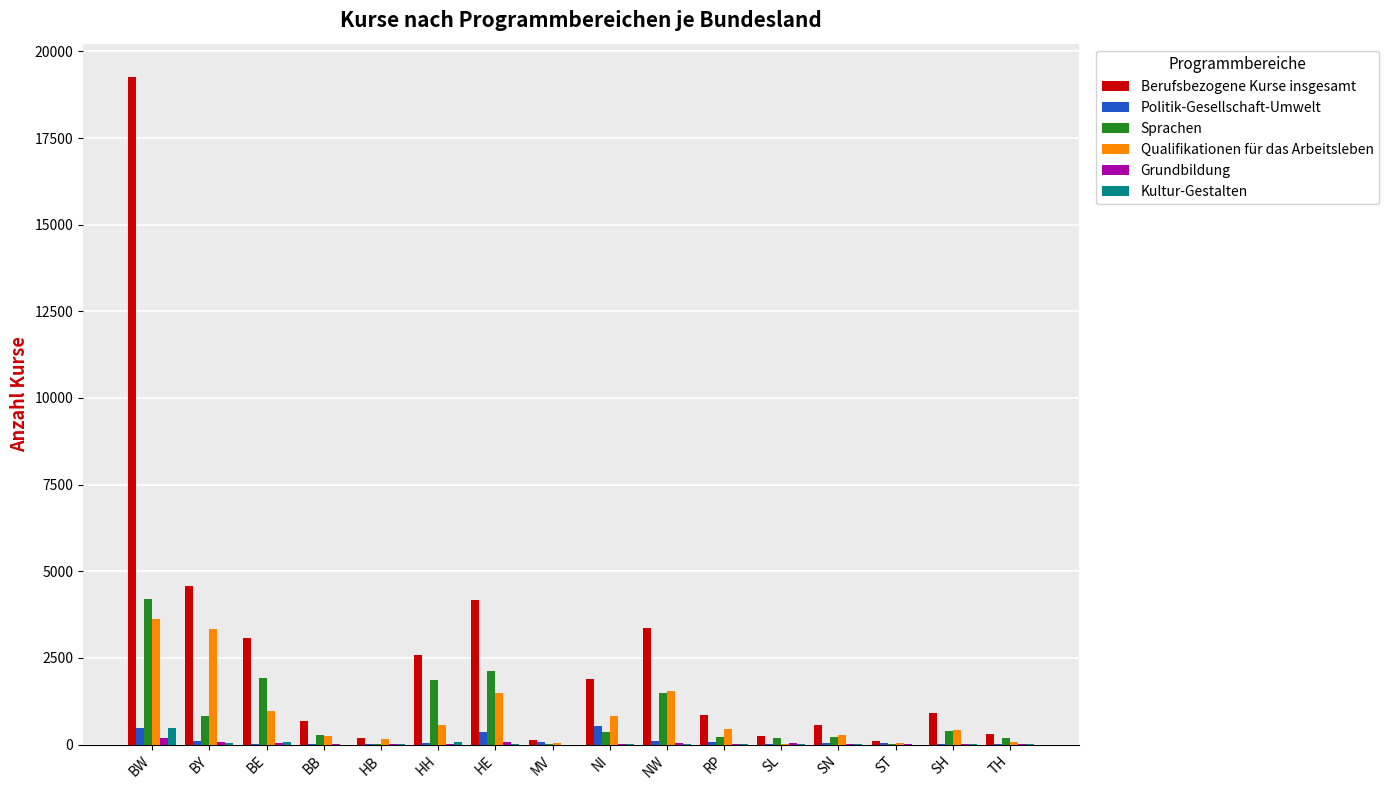

At which category is the sum across all series the highest?

BW